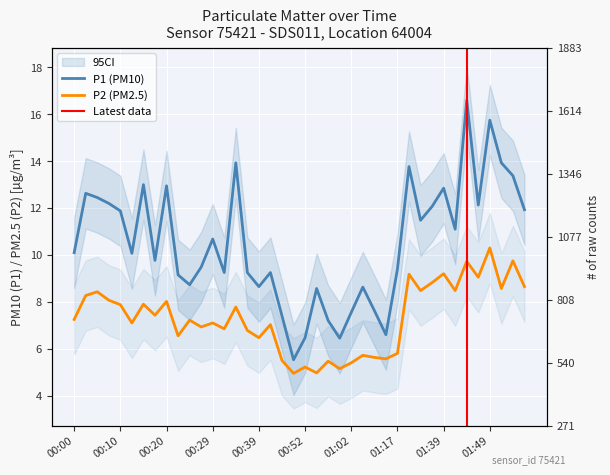

List the series in order of their overall mean, highest first.

P1, P2